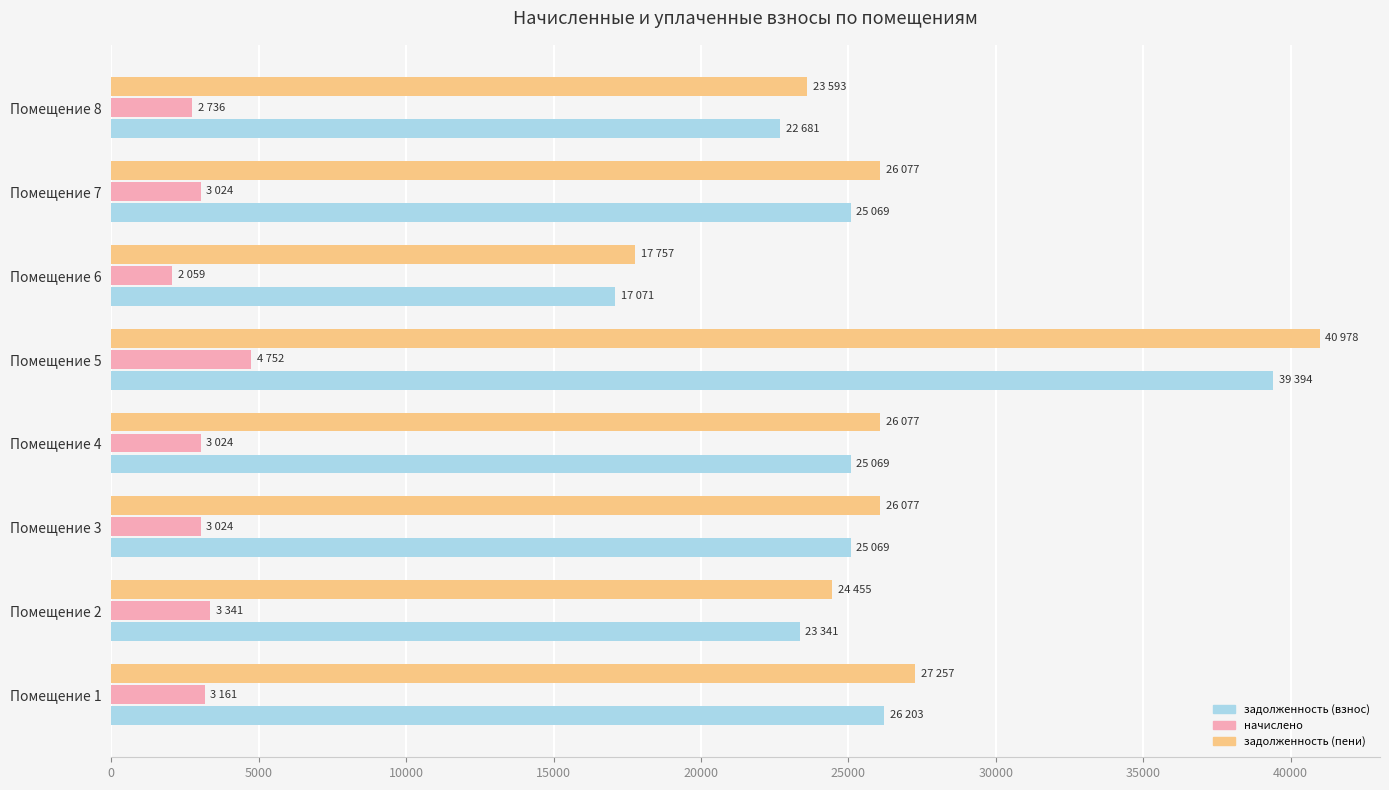

What is the sum of the задолженность (пени) values at Помещение 8 and Помещение 4?

49670.4